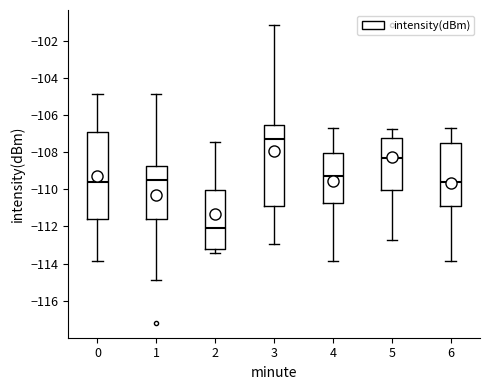

Where does the lower whisker of the box at x = 3 end on the y-axis? The values are not printed on the chart, so give them approximately, as read against the axis.

-113.0